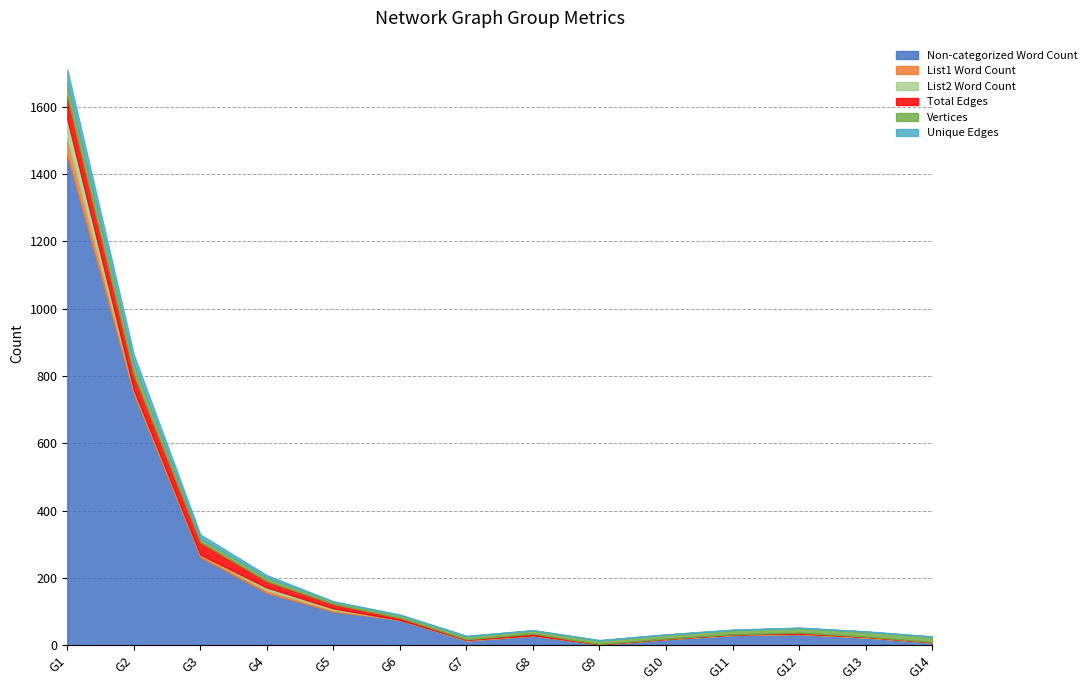

At how many categories does at least one series exceed 1304?

1